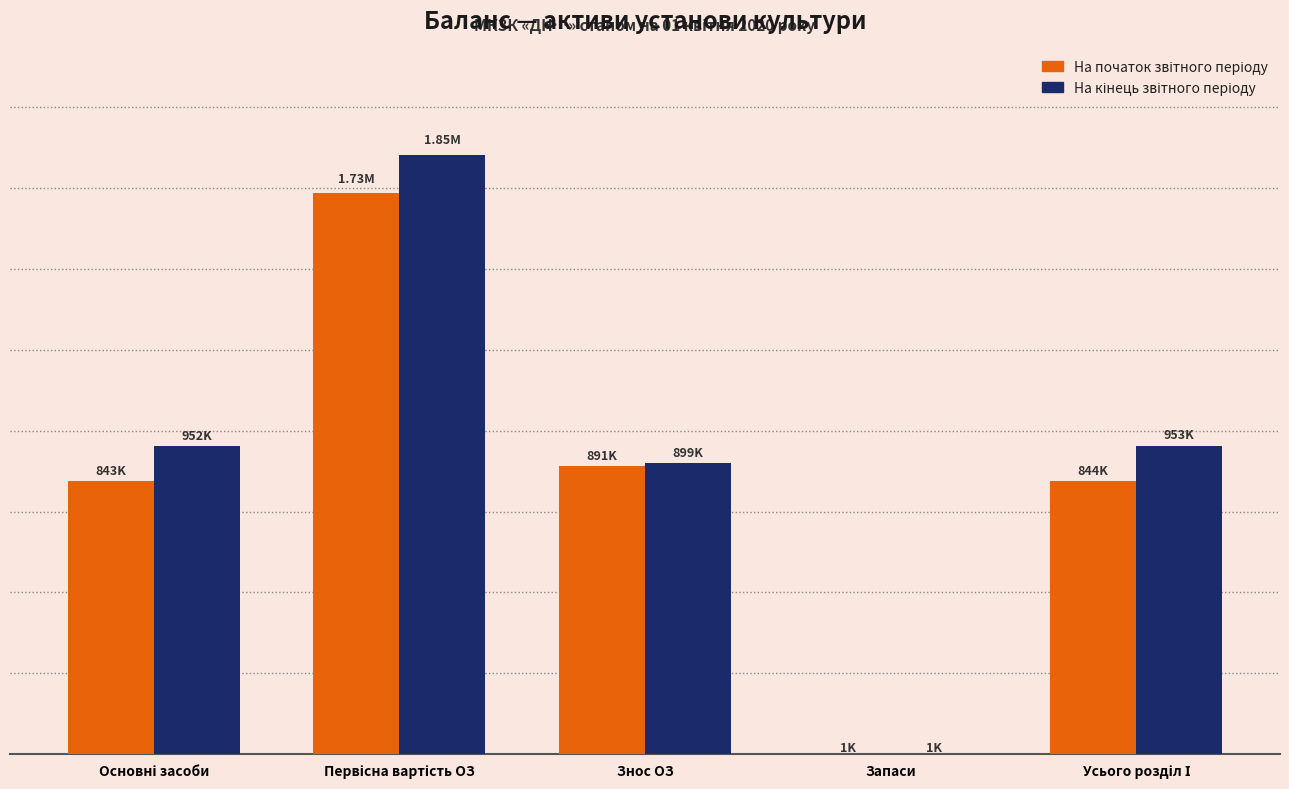

List the labels in order of На кінець звітного періоду value, smallest first.

Запаси, Знос ОЗ, Основні засоби, Усього розділ І, Первісна вартість ОЗ